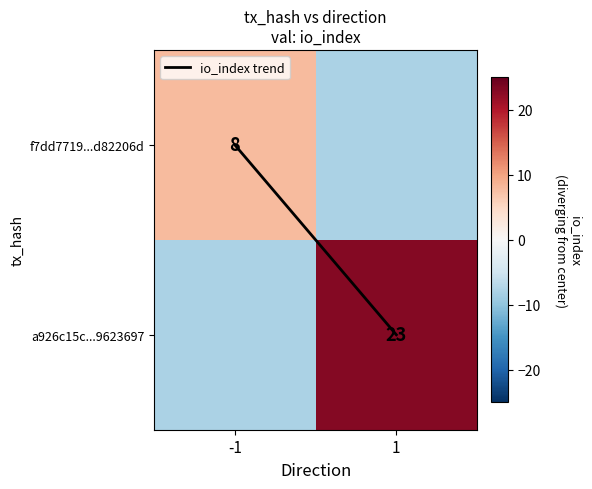

How many values in the a926c15c...9623697 series are below 23?

1